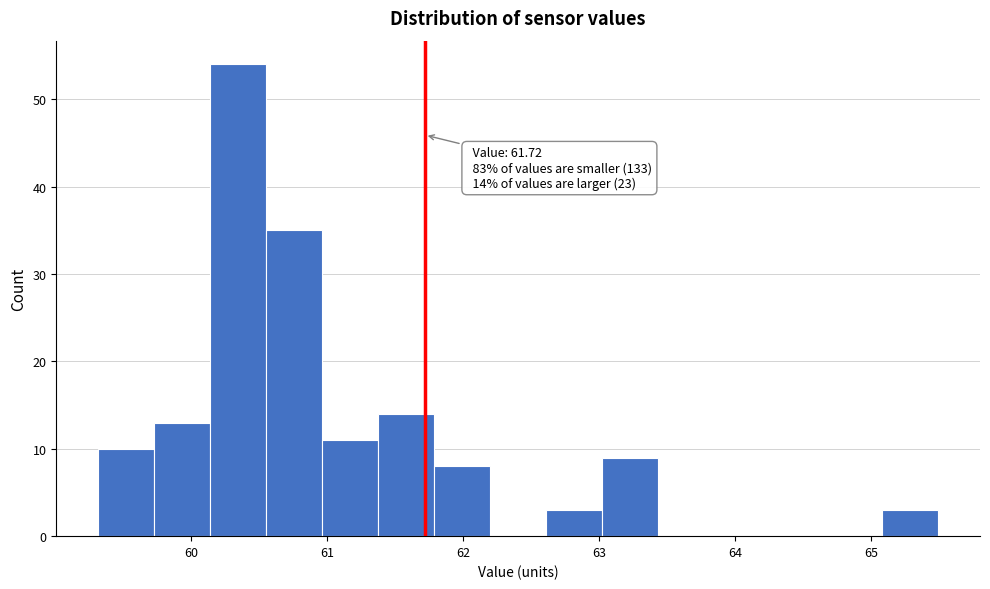

Which range on the x-axis has the tallest bar?

60.1 to 60.6